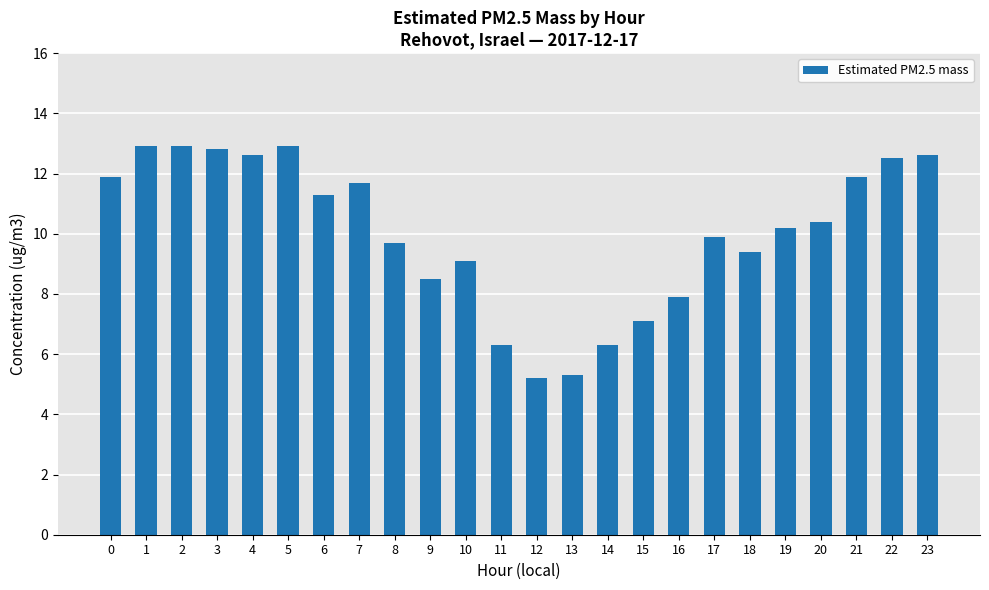

What is the maximum value shown in the chart?

12.9